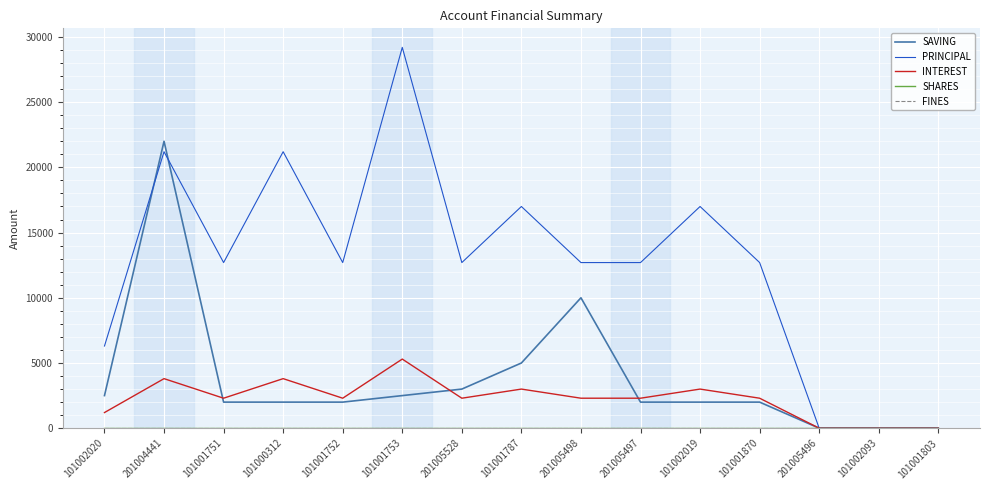

List the labels in order of FINES value, largest first.

101002020, 201004441, 101001751, 101000312, 101001752, 101001753, 201005528, 101001787, 201005498, 201005497, 101002019, 101001870, 201005496, 101002093, 101001803